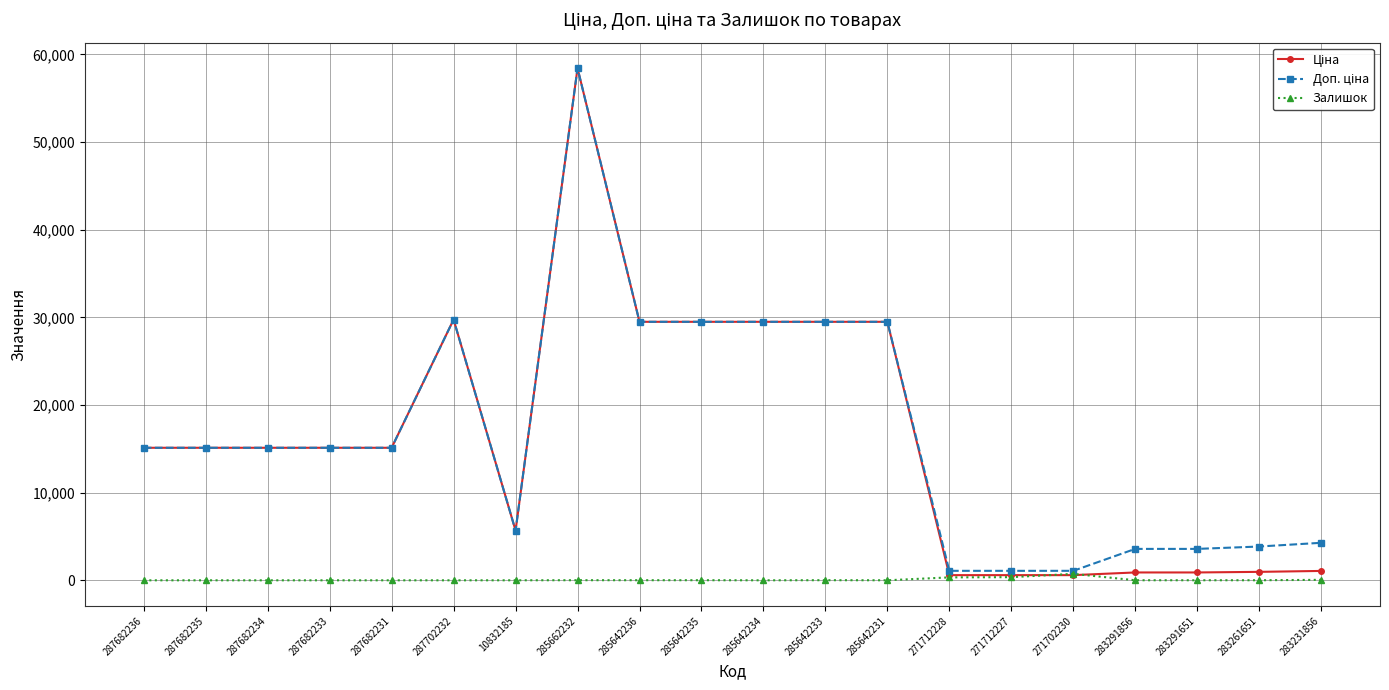

What is the label of the 19th point from the right?

287682235